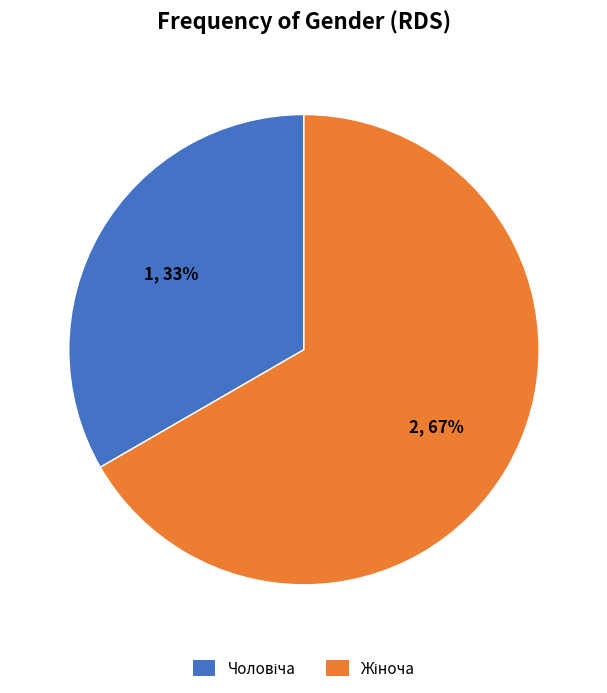

Is there any slice that represents more than half of the pie?

Yes